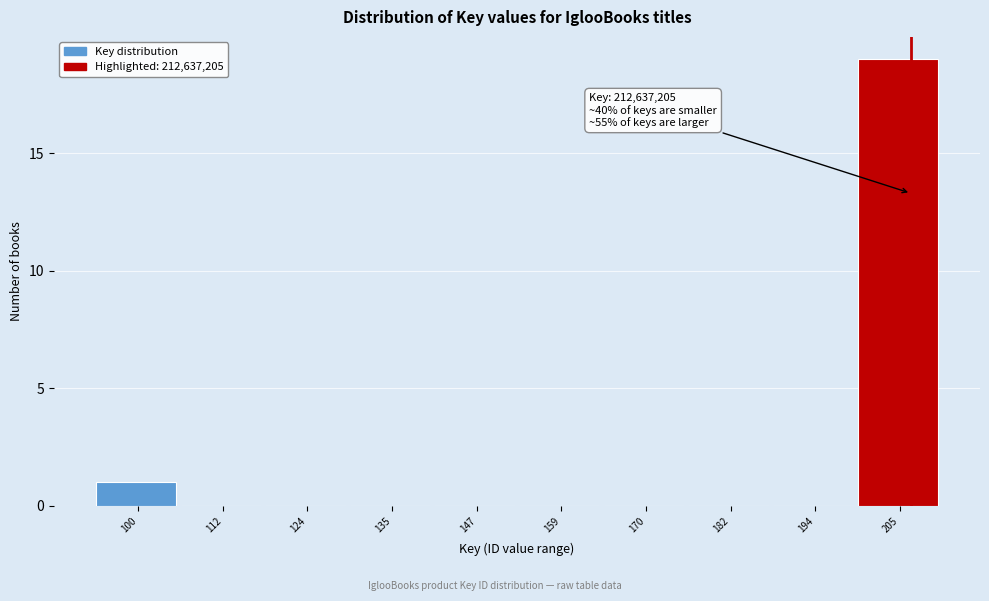

Reading left to right, transcribe all the data shown in this chart.

100=1	112=0	124=0	135=0	147=0	159=0	170=0	182=0	194=0	205=19